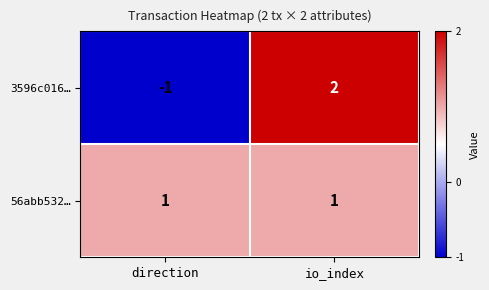

Is the value of 3596c016… at io_index greater than the value of 56abb532… at direction?

Yes